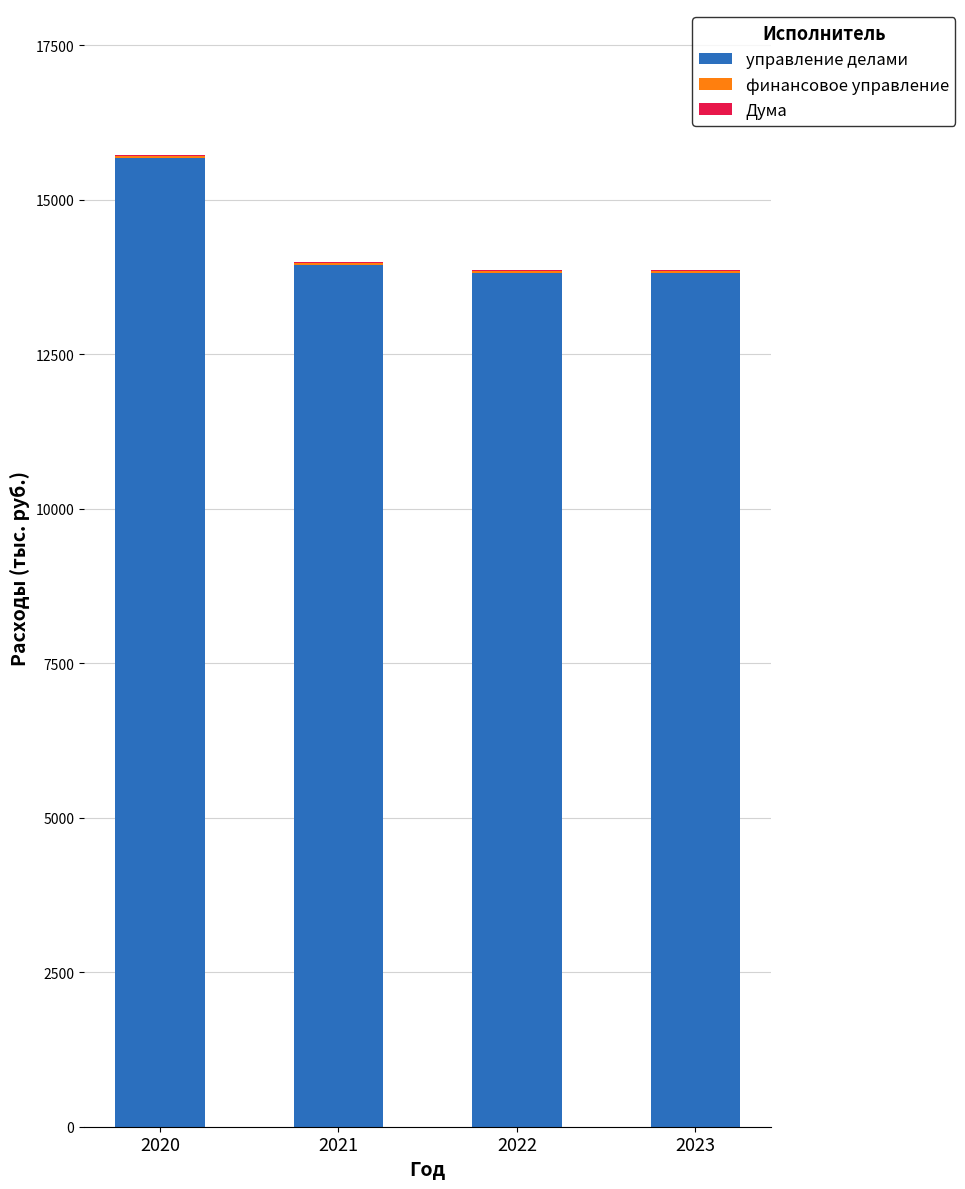

At which category is the sum across all series the highest?

2020